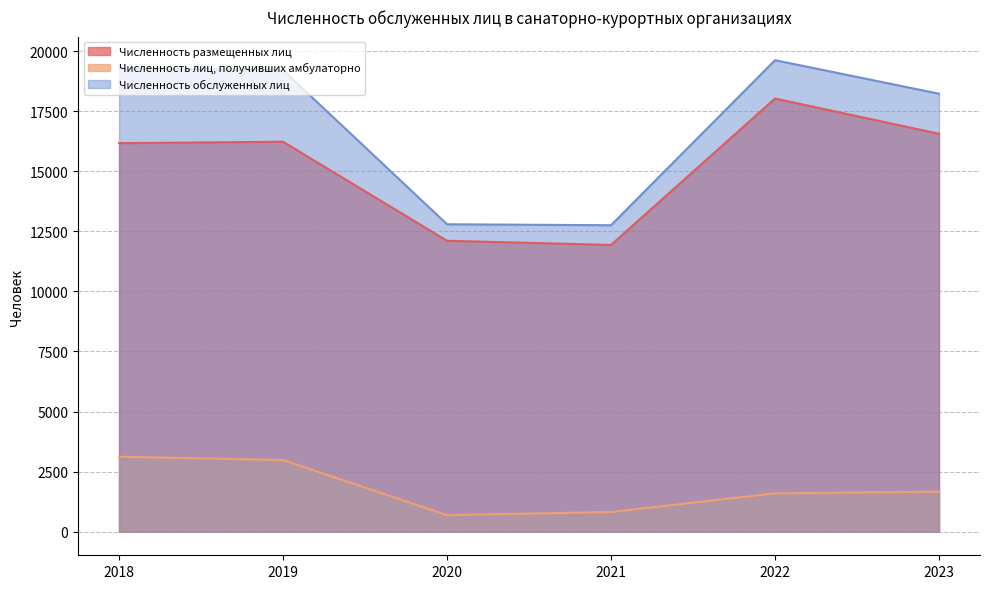

True or false: Численность обслуженных лиц and Численность лиц, получивших амбулаторно cross at least once.

False